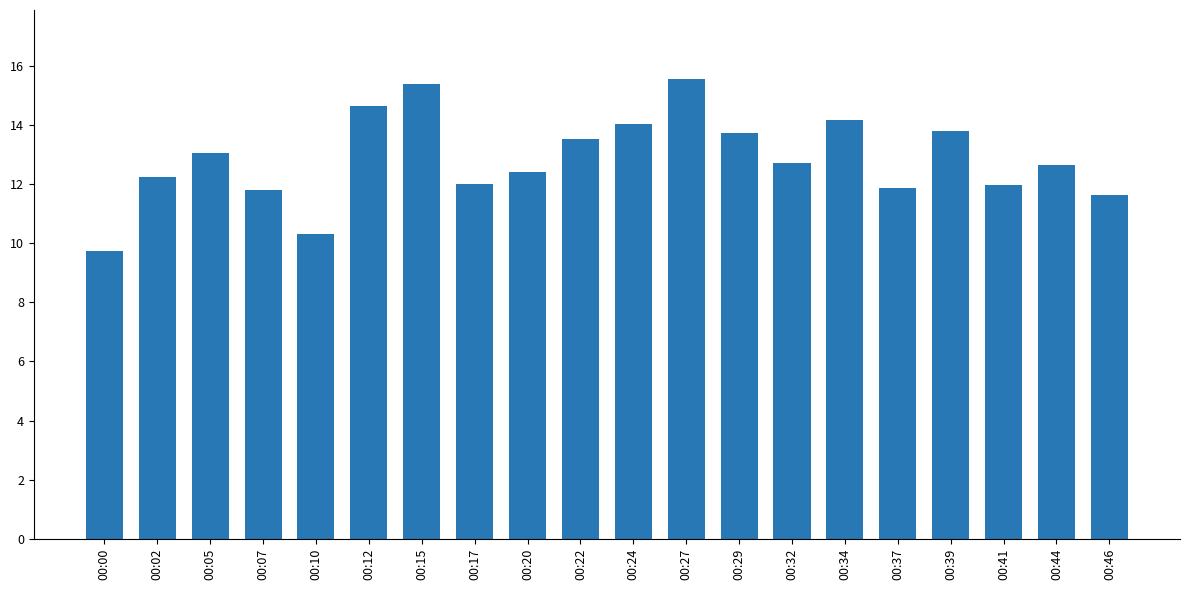

What is the sum of the values at 00:17 and 00:37?

23.9